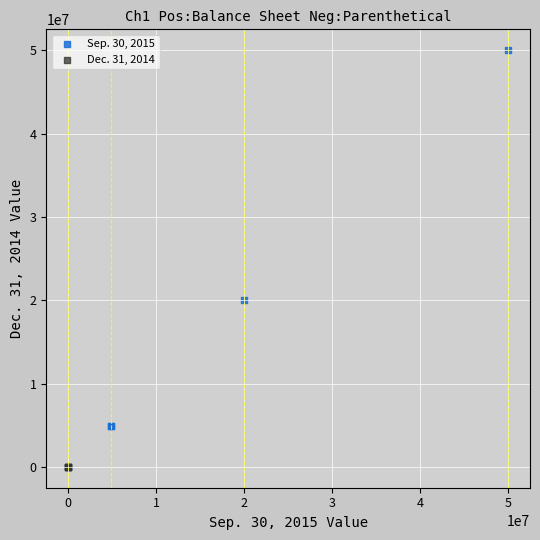

Which series has the widest spread of Y values?

Sep. 30, 2015